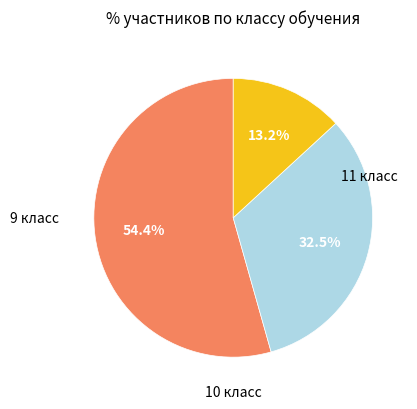

Does any single category account for the majority?

Yes